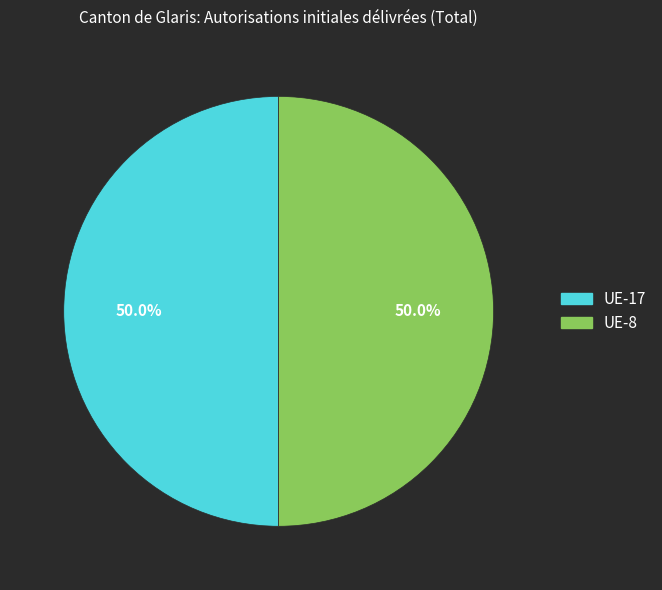

What percentage do UE-8 and UE-17 together represent?

100.0%